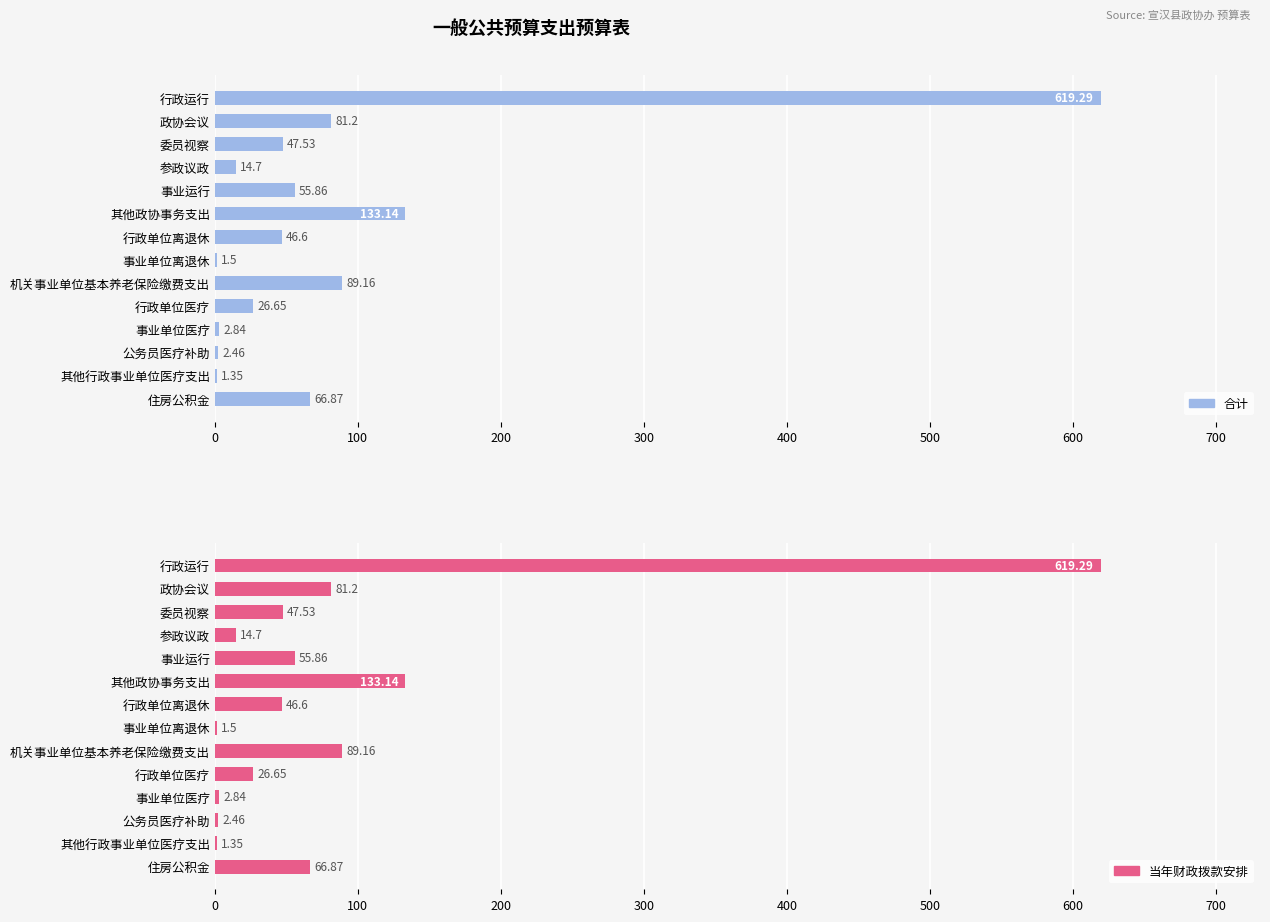

Between 事业运行 and 行政单位医疗, which series saw the biggest shift?

合计